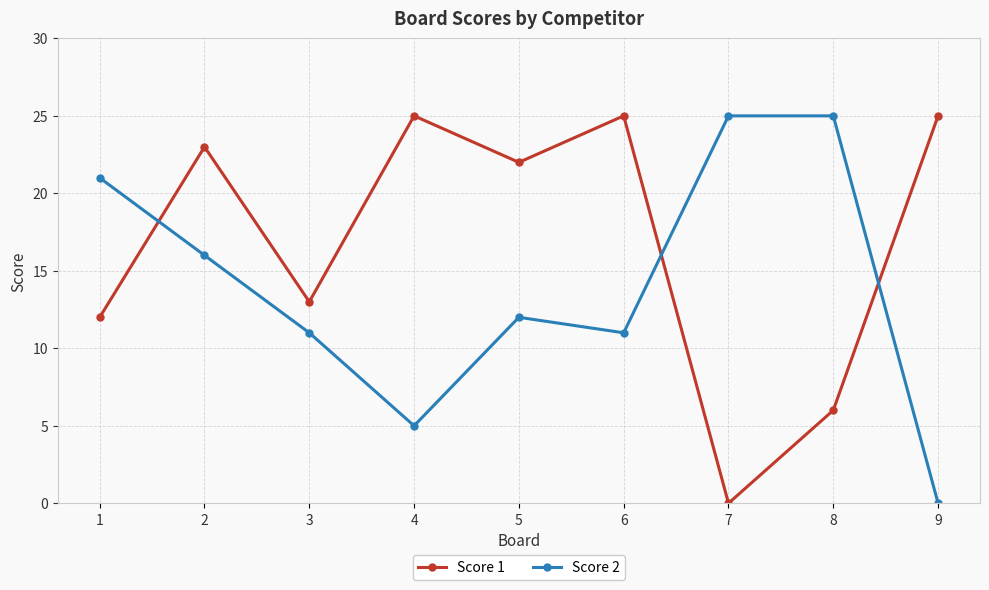

In Score 1, how many points are higher than both neighbors (excluding endpoints)?

3